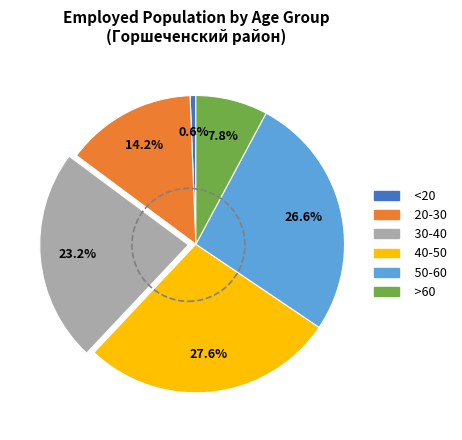

Count the number of slices in the pie.

6